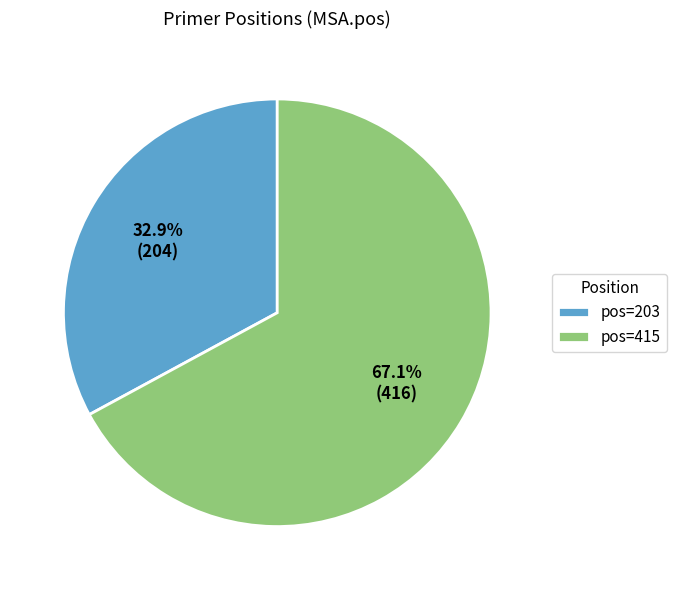

Which has a higher value, pos=203 or pos=415?

pos=415